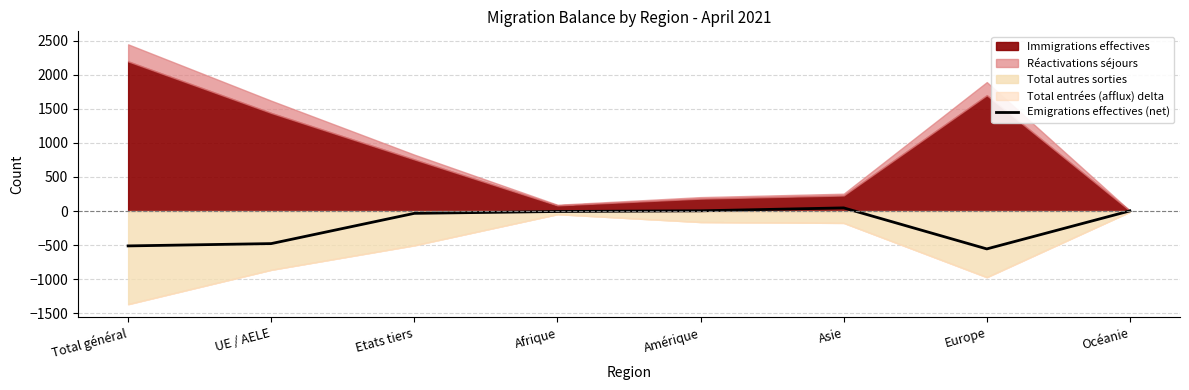

What is the value of the 8th point from the left?

2